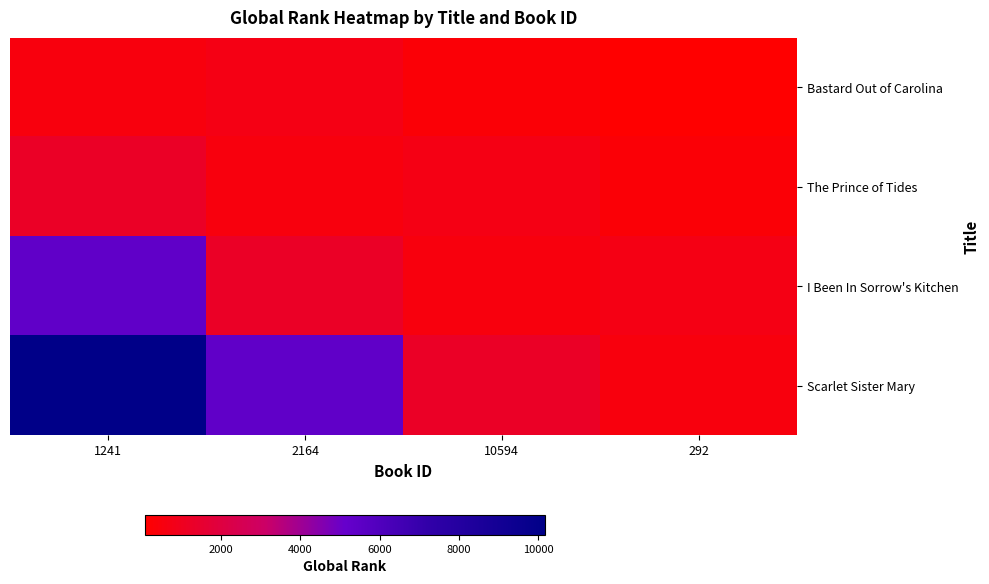

Rank the series by their maximum value, from highest to lowest.

Scarlet Sister Mary, I Been In Sorrow's Kitchen, The Prince of Tides, Bastard Out of Carolina